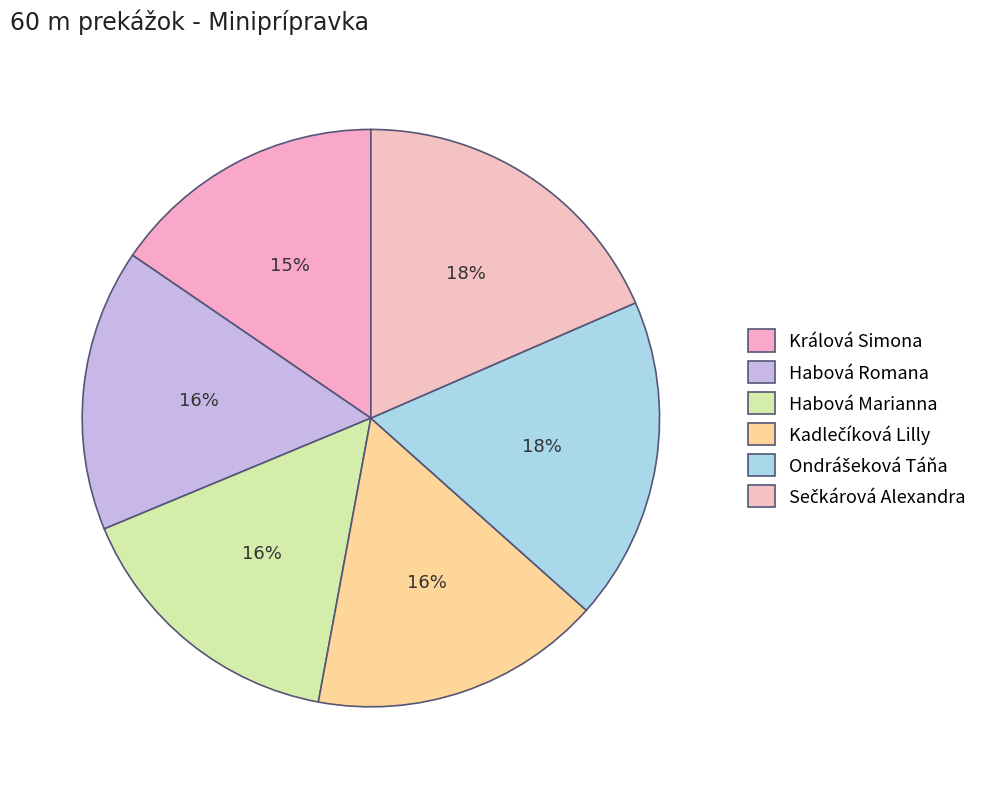

Which category has the smallest portion of the pie?

Králová Simona